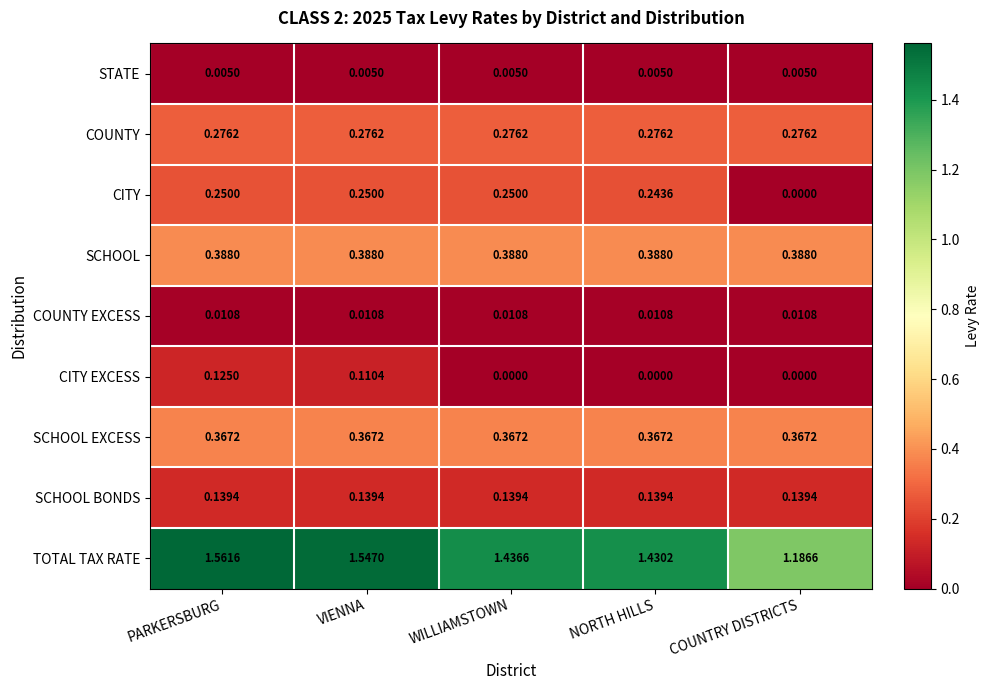

Which category has the highest value across all series?

PARKERSBURG